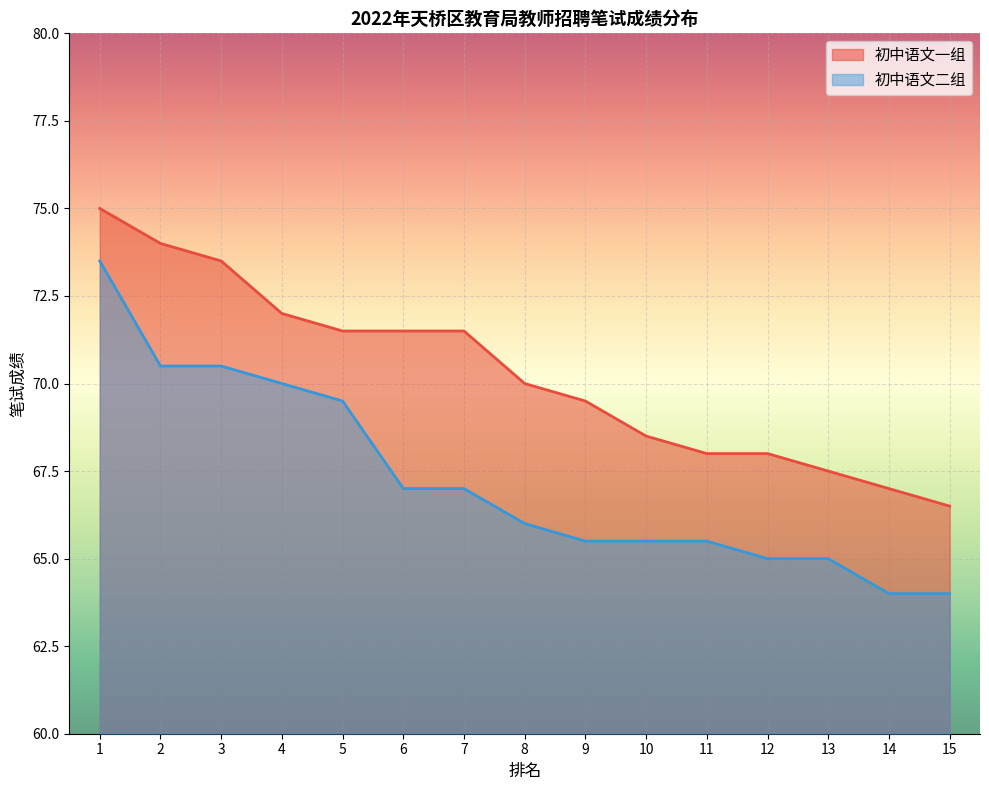

List the series in order of their overall mean, lowest first.

初中语文二组, 初中语文一组